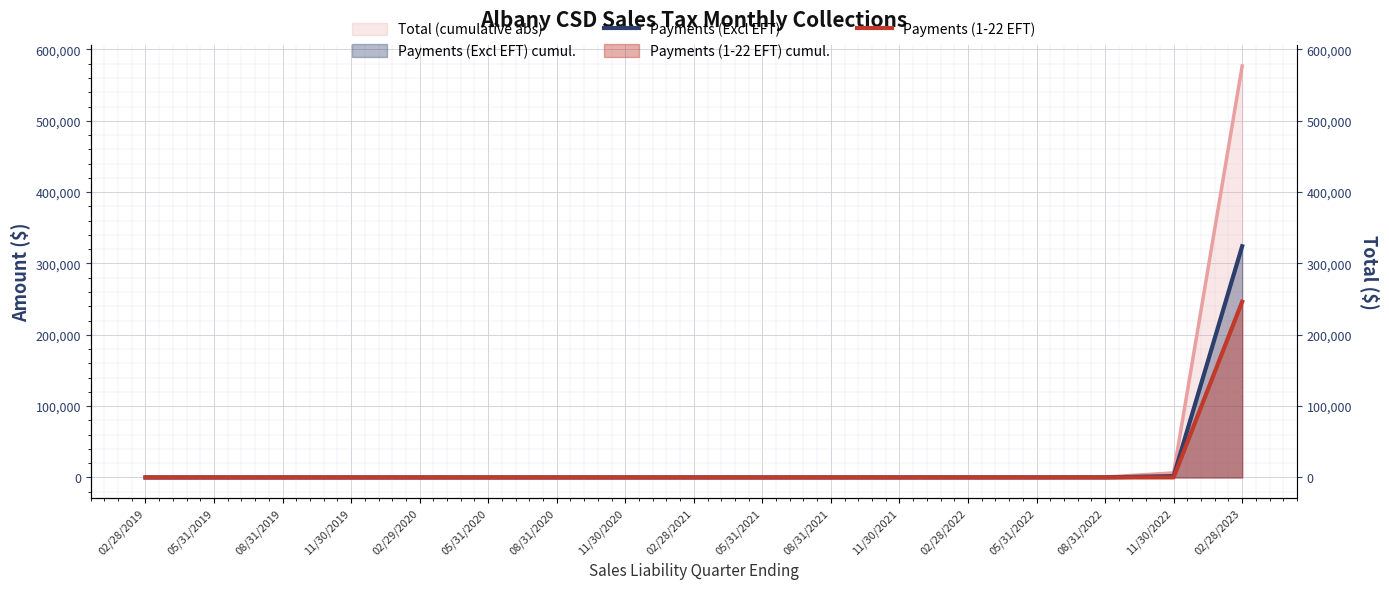

Which category has the lowest value in the Payments (1-22 EFT) series?

02/28/2019